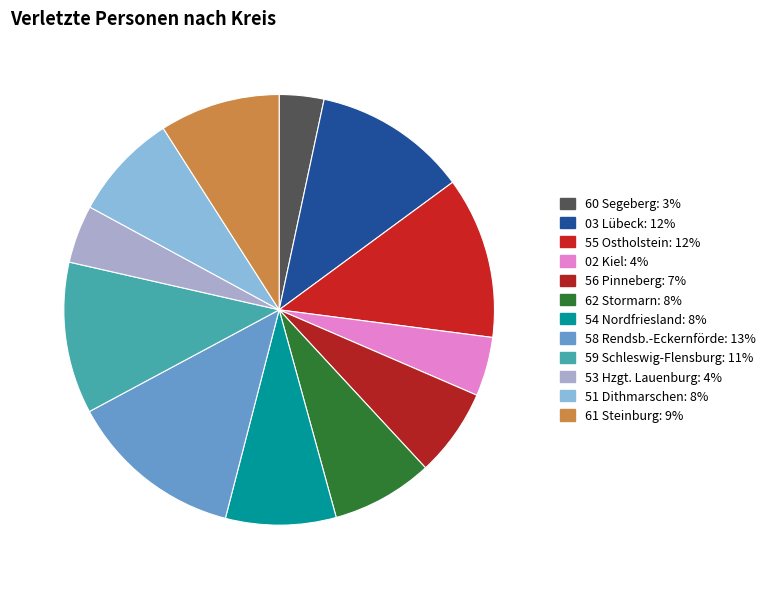

Between 02 Kiel and 60 Segeberg, which is larger?

02 Kiel